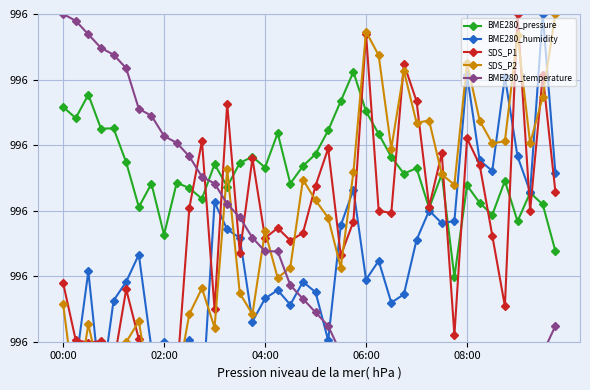

How many data points does each series have?

40